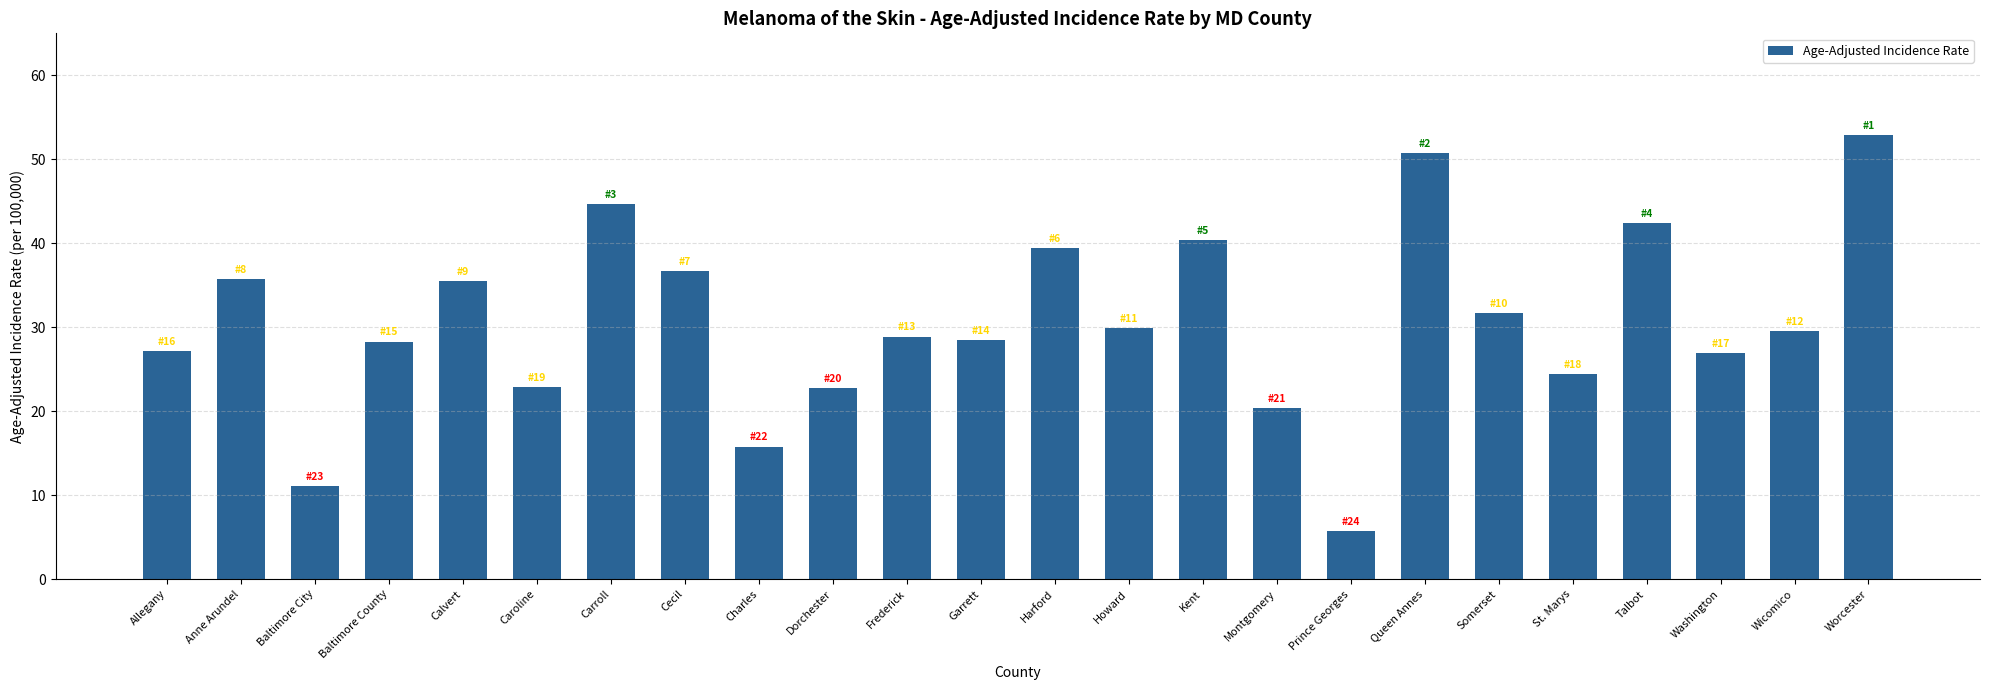

The value at Garrett is 40.1. True or false?

False